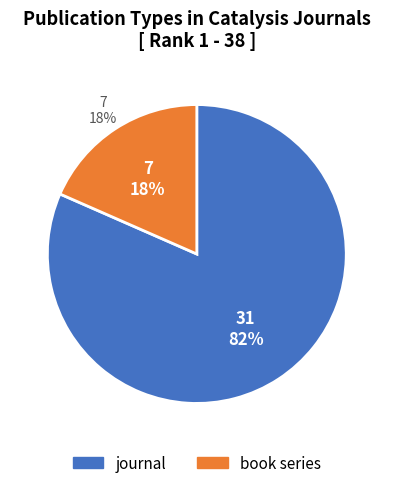

What is the smallest slice in the pie chart?

book series